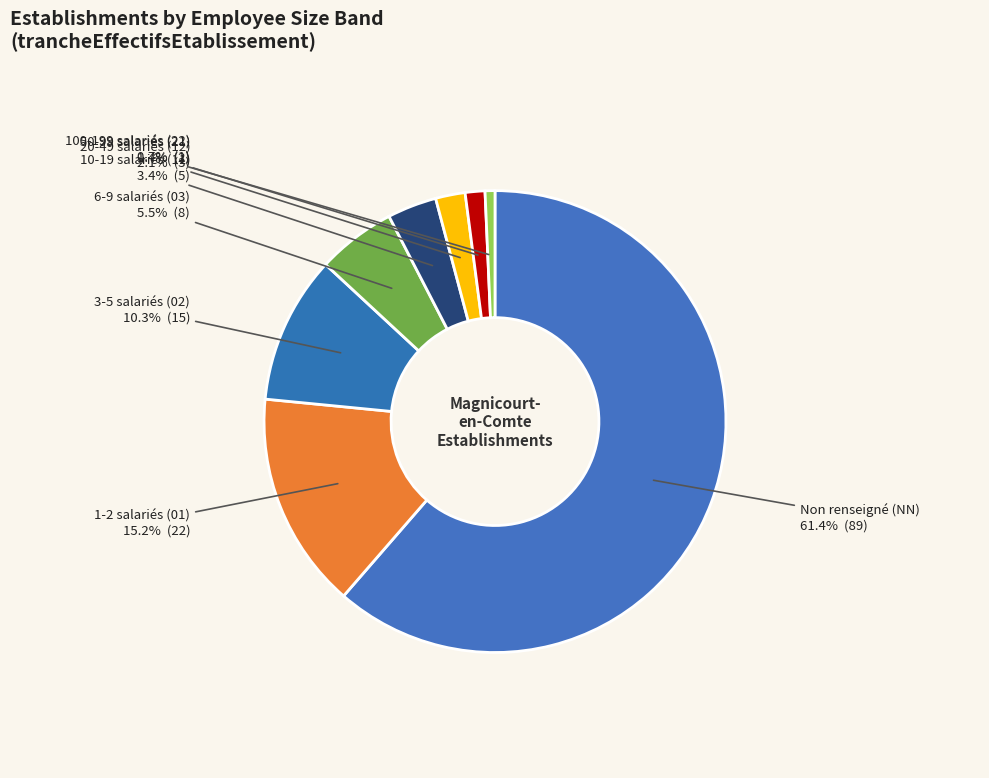

Rank the categories by value from lowest to highest.

100-199 salariés (22), 50-99 salariés (21), 20-49 salariés (12), 10-19 salariés (11), 6-9 salariés (03), 3-5 salariés (02), 1-2 salariés (01), Non renseigné (NN)